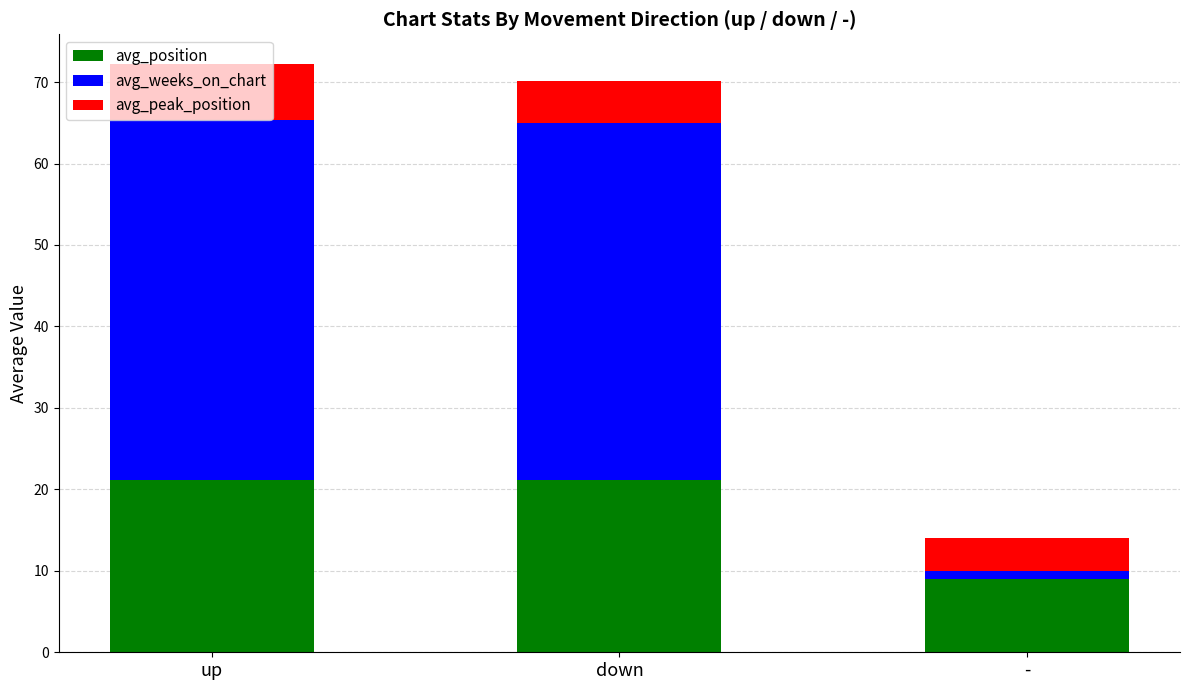

What is the sum of all avg_position values?

51.2